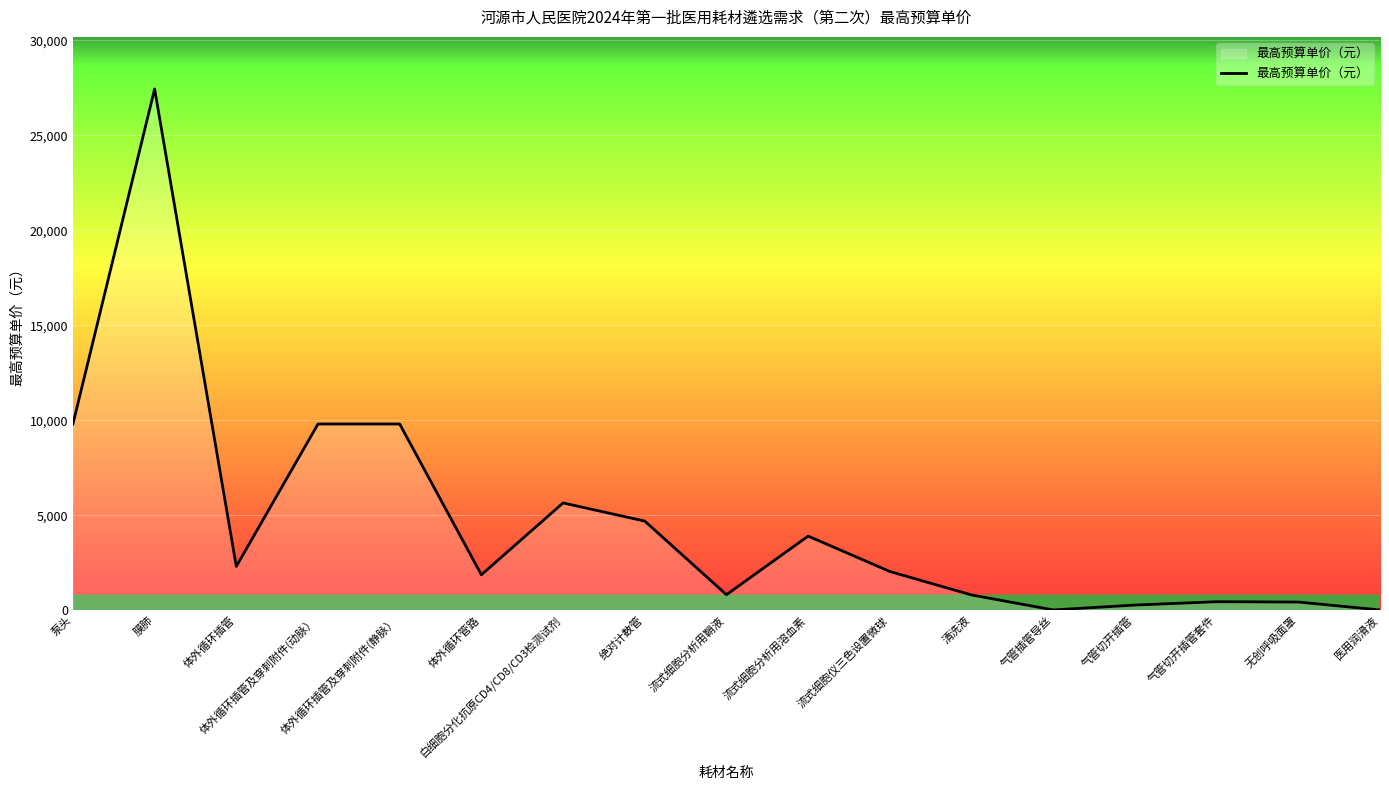

Is it true that the value at 体外循环插管 is 3601.0?

False